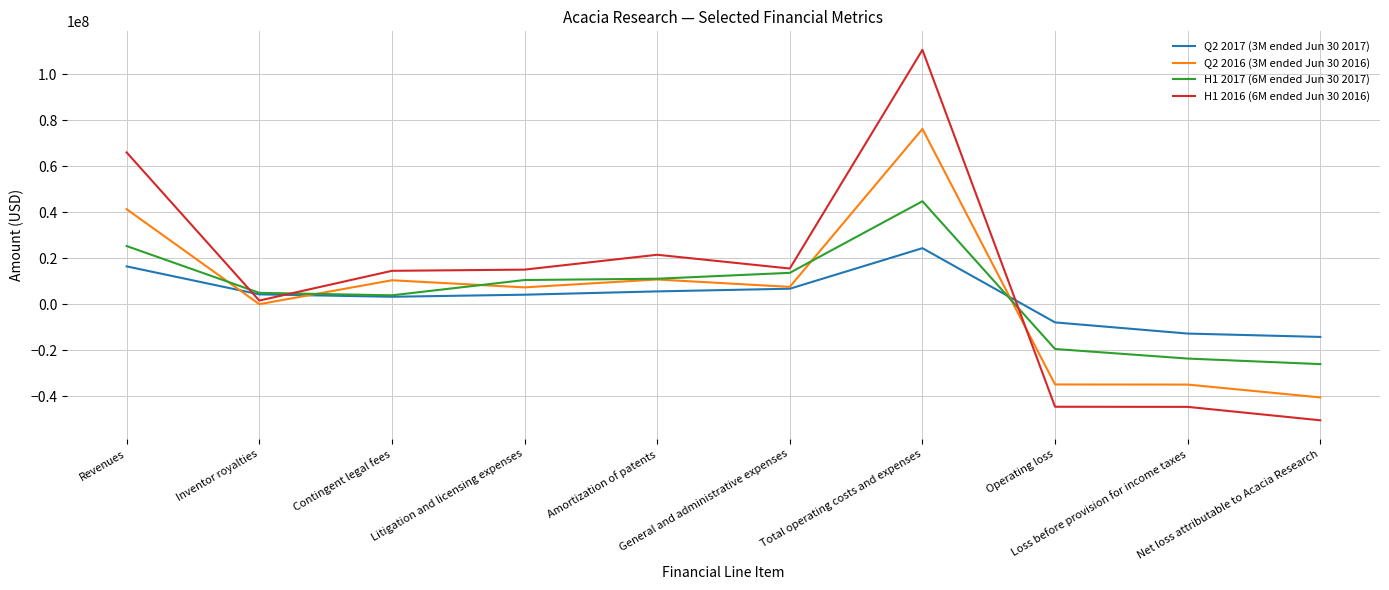

How many lines are shown in the chart?

4